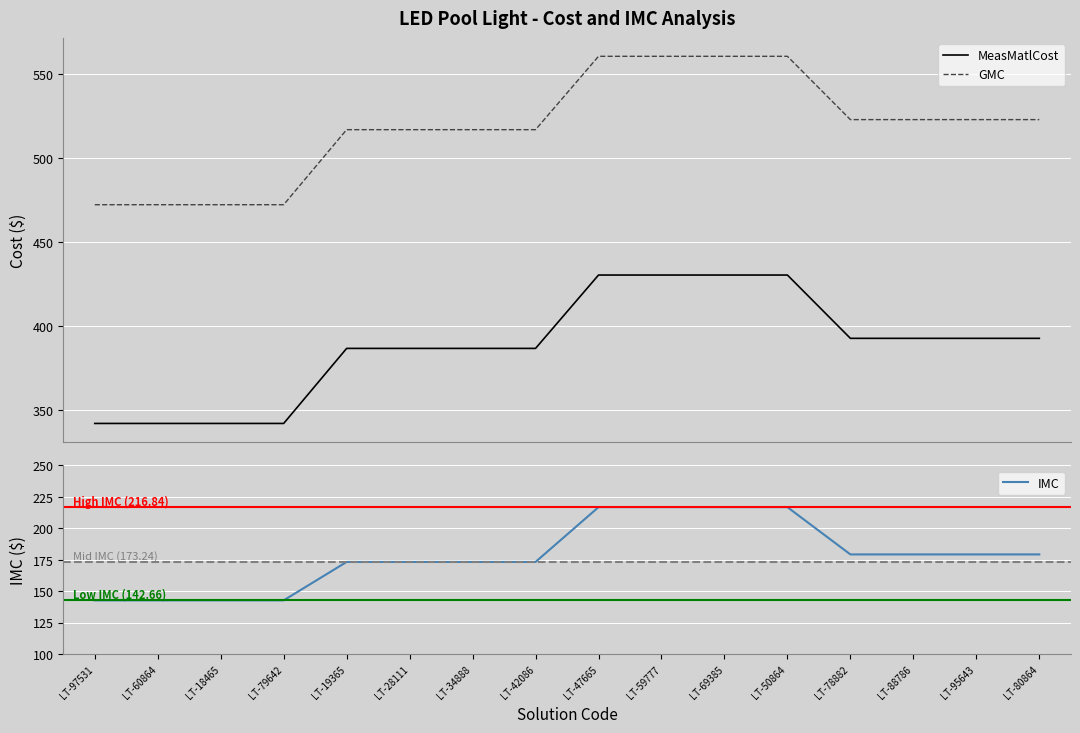

At which label does MeasMatlCost first exceed 392?

LT-47665